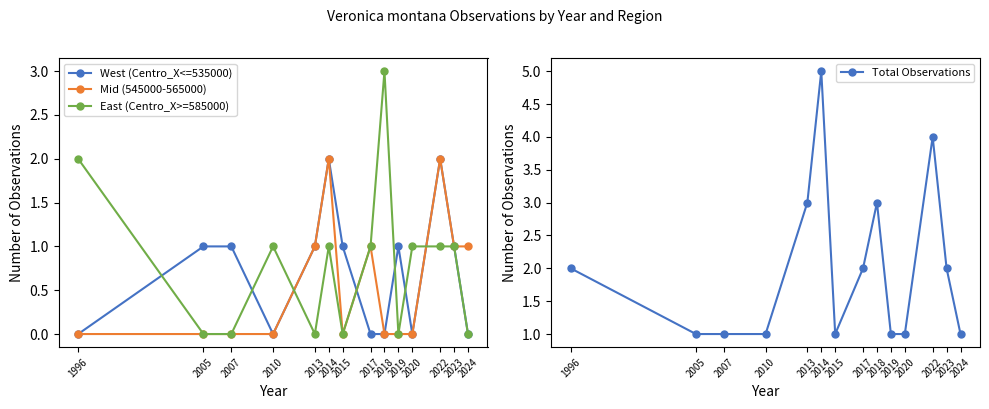

In Mid (545000-565000), how many points are lower than both neighbors (excluding endpoints)?

1